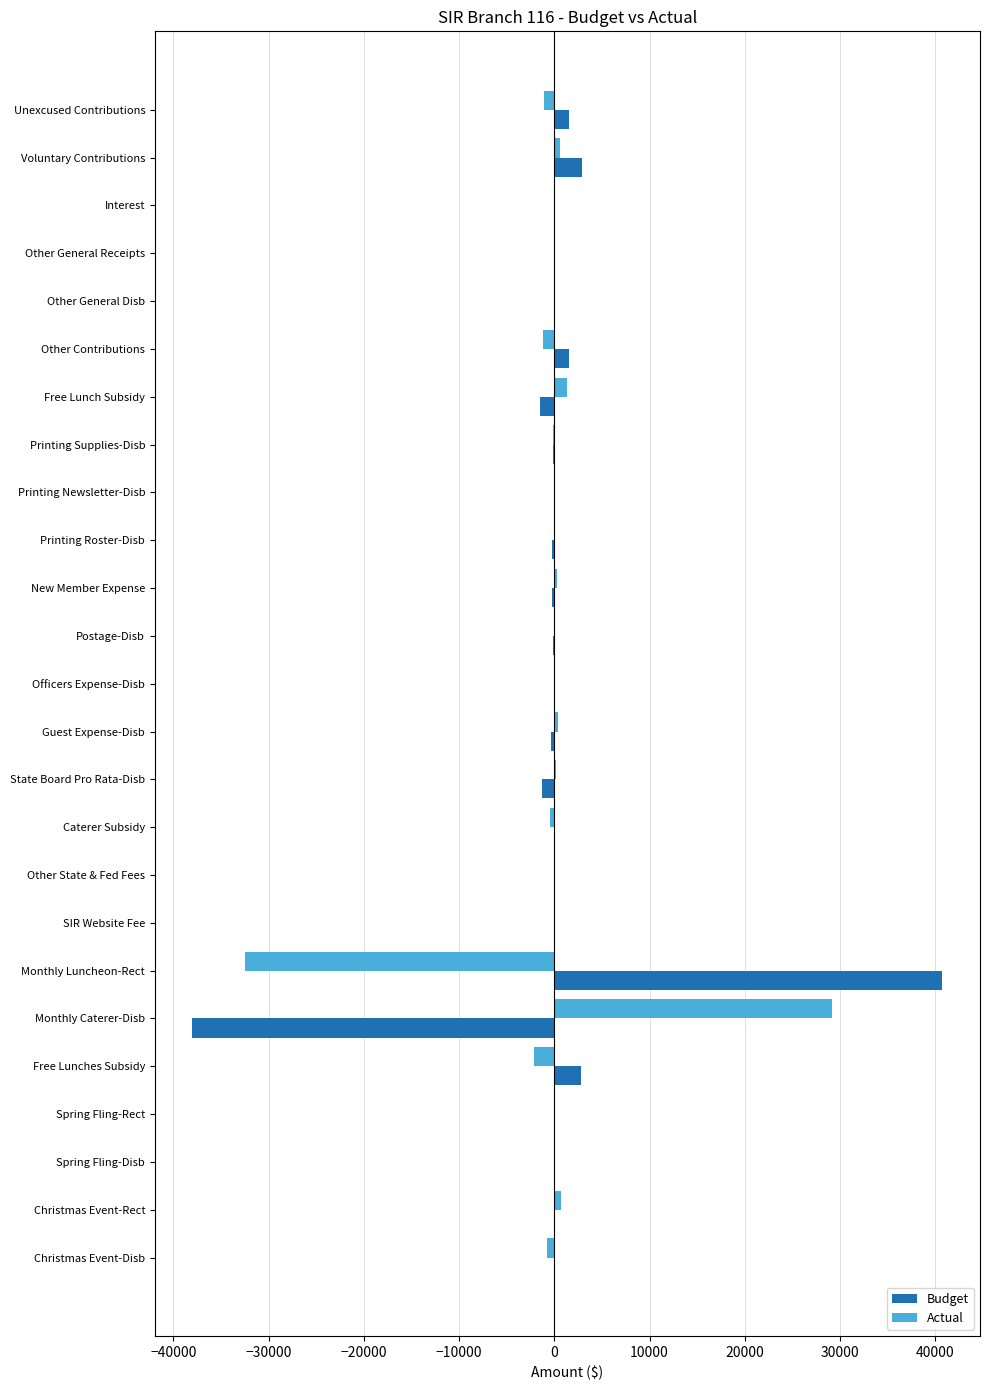

What is the sum of the Actual values at Spring Fling-Disb and Monthly Caterer-Disb?

29126.1